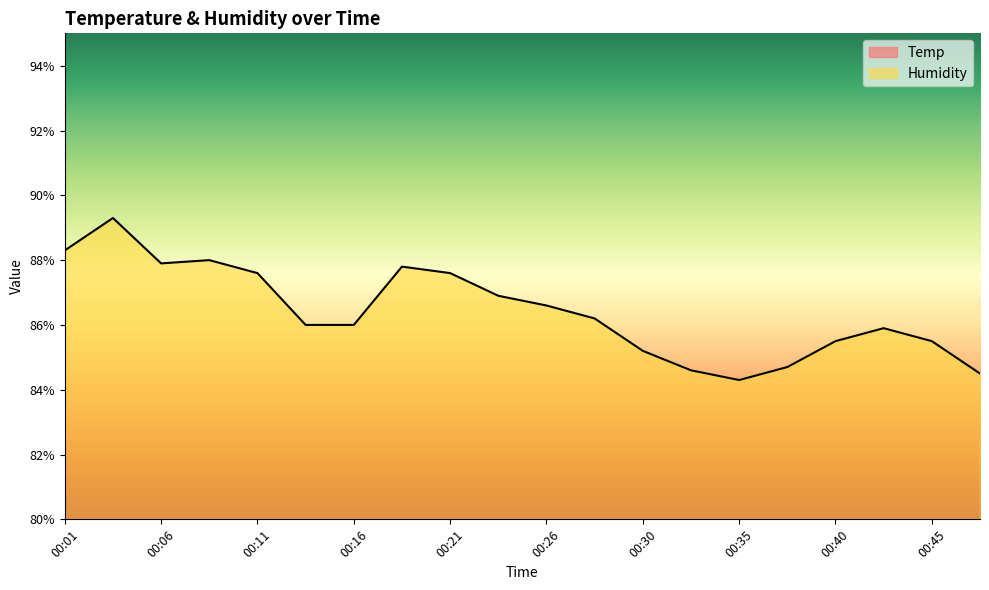

Does the chart display data point markers on the line(s)?

No